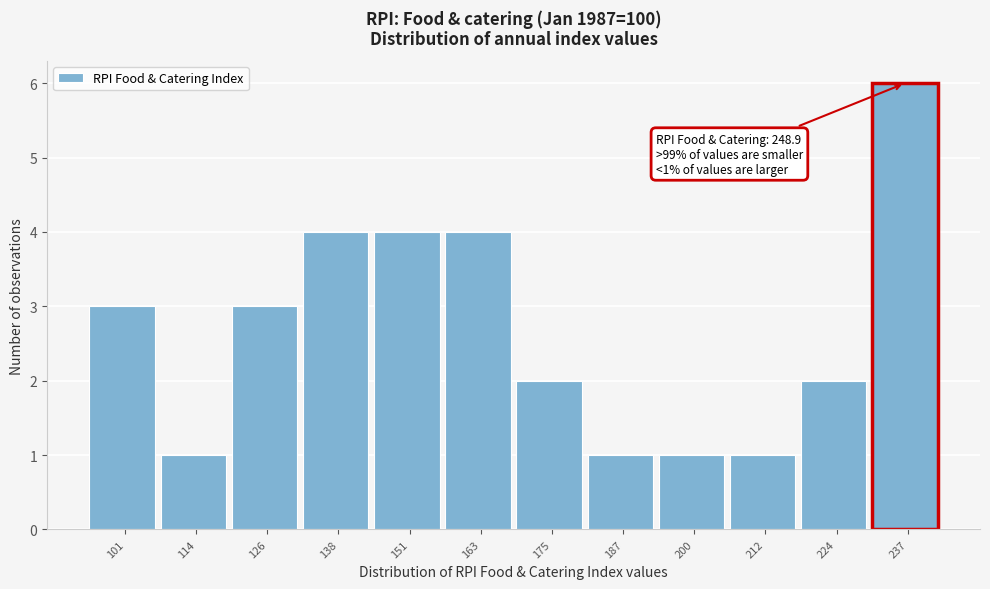

Reading left to right, extract all data points from this chart.

3	1	3	4	4	4	2	1	1	1	2	6